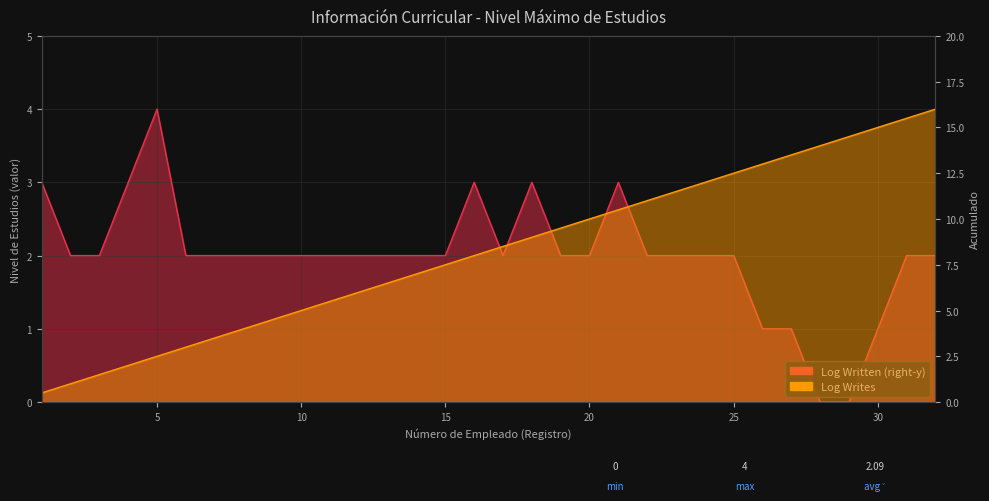

Rank the categories by value from highest to lowest.

32, 31, 30, 29, 28, 27, 26, 25, 24, 23, 22, 21, 20, 19, 18, 17, 16, 15, 14, 13, 12, 11, 10, 9, 8, 7, 6, 5, 4, 3, 2, 1